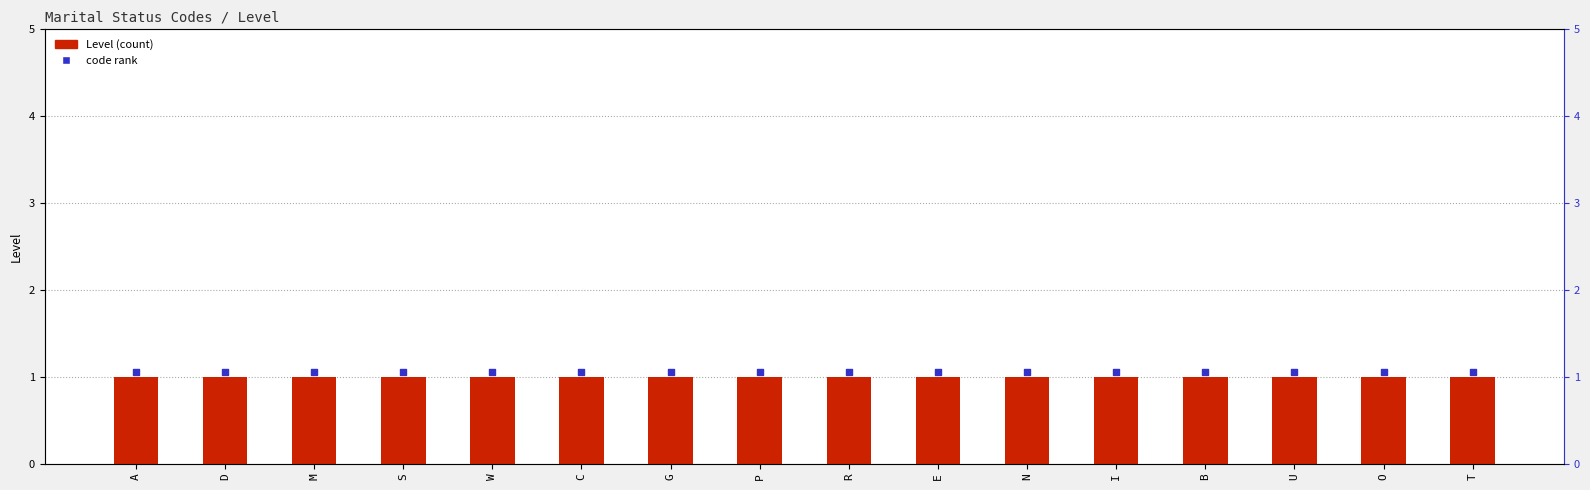

Is the value of code rank at P greater than the value of Level at G?

Yes